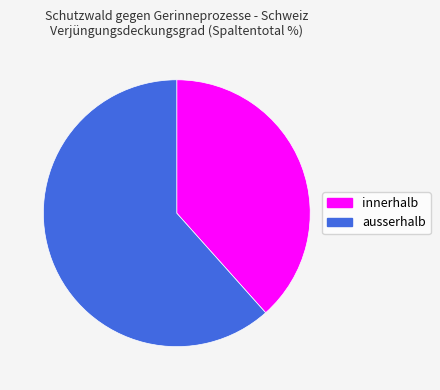

To the nearest percent, what percentage of the pie is innerhalb?

38%